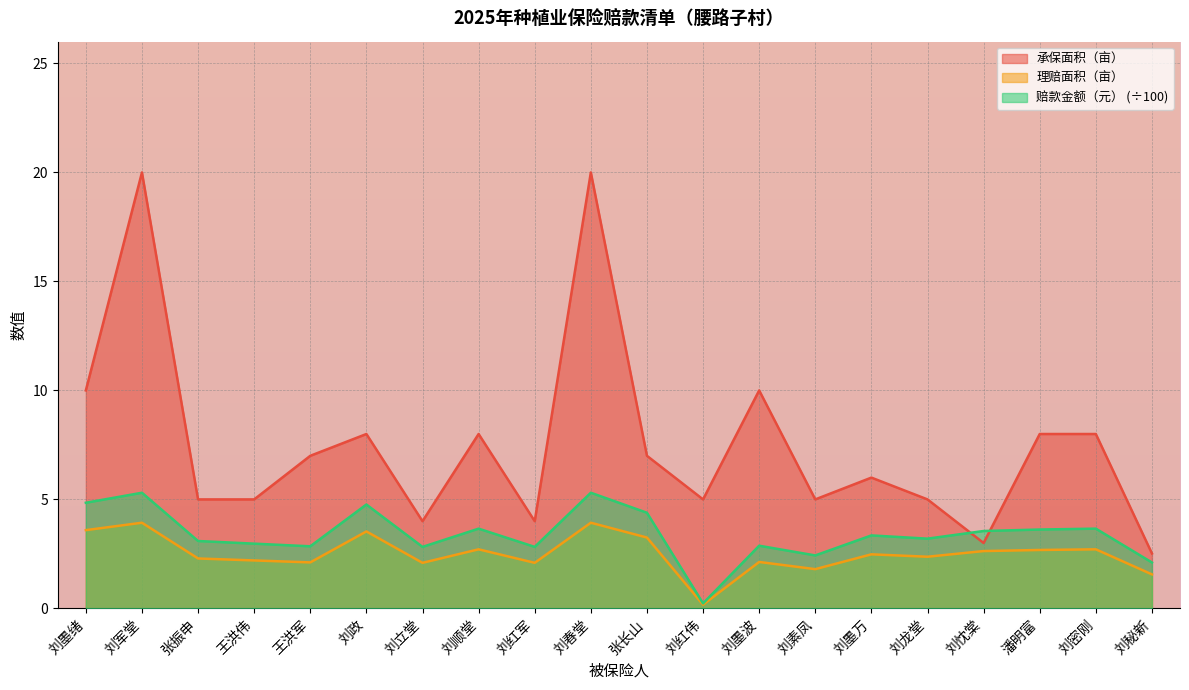

True or false: 理赔面积（亩） and 承保面积（亩） cross at least once.

False